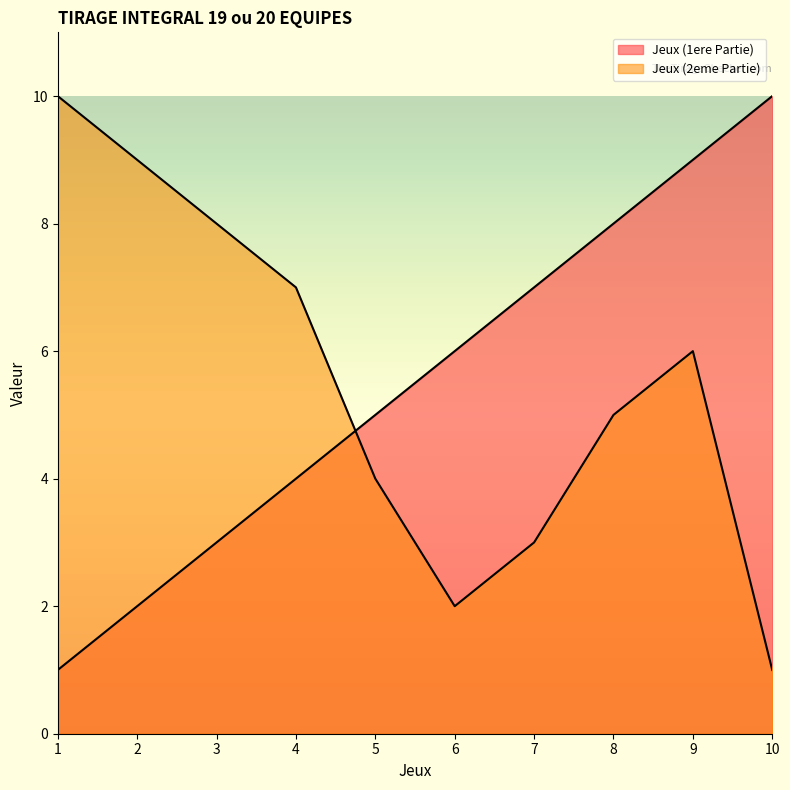

What is the value of the Jeux (1ere Partie) point at the 8th from the left?

8